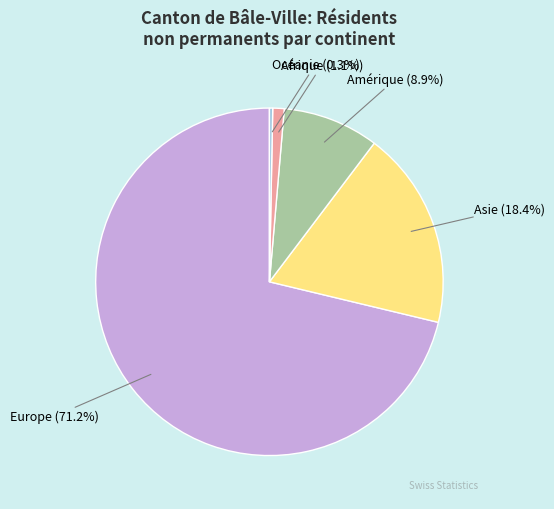

Rank the categories by value from highest to lowest.

Europe, Asie, Amérique, Afrique, Océanie